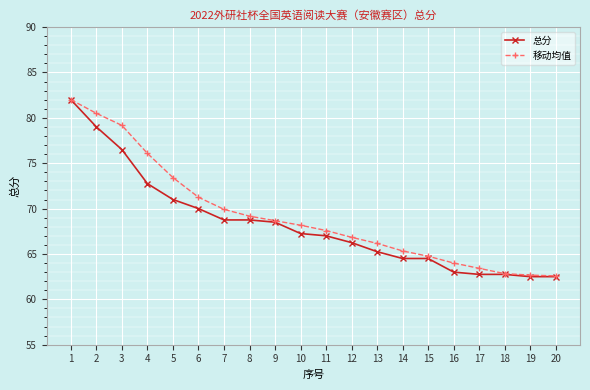

Which series has the widest spread of values?

总分